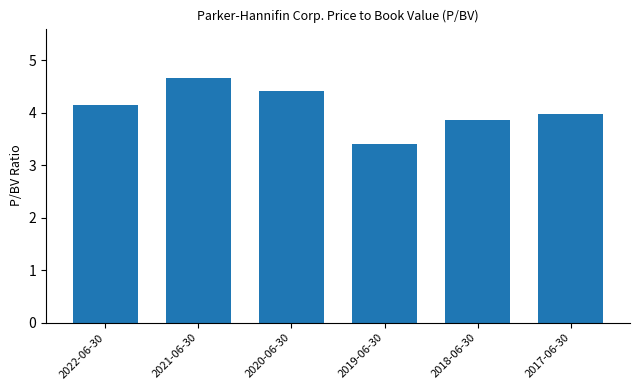

Reading left to right, list all the values displayed in this chart.

4.1	4.7	4.4	3.4	3.9	4.0